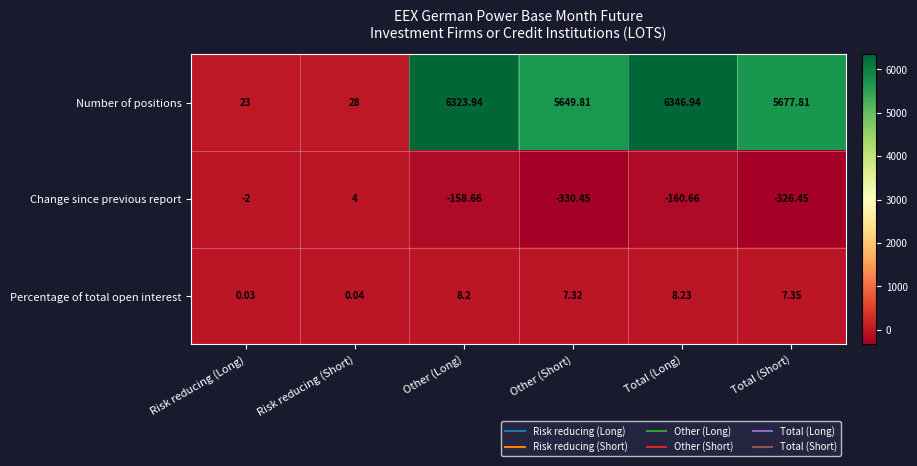

At Total (Short), list the series in order from largest to smallest.

Number of positions, Percentage of total open interest, Change since previous report